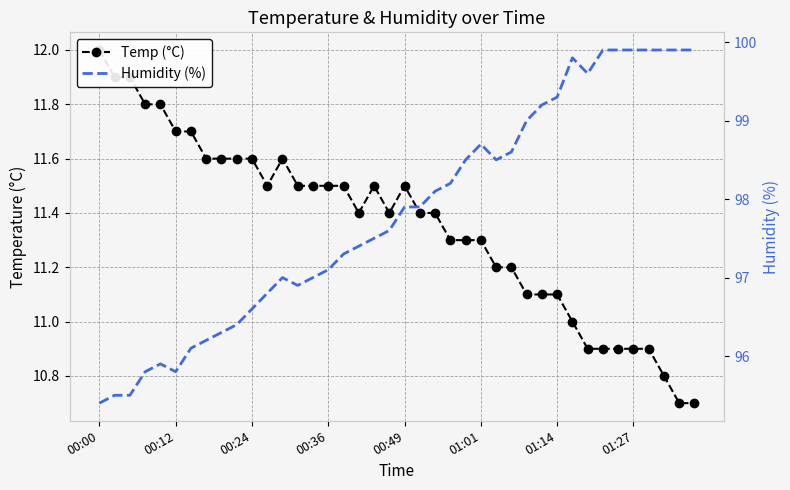

What is the sum of the Humidity (%) values at 23 and 10?

194.8